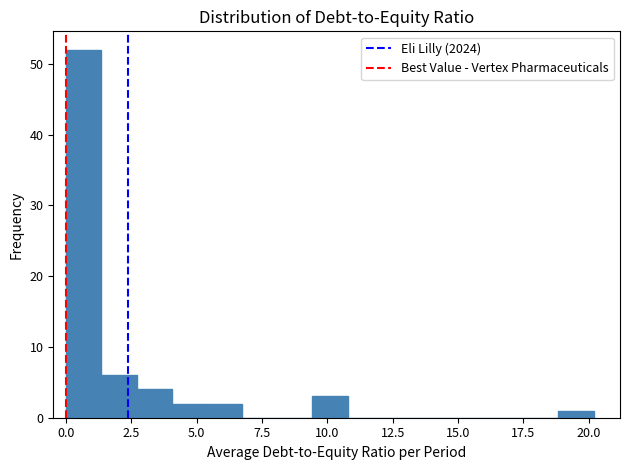

Read against the x-axis, roughly where is the centre of the tallest bar?

0.5